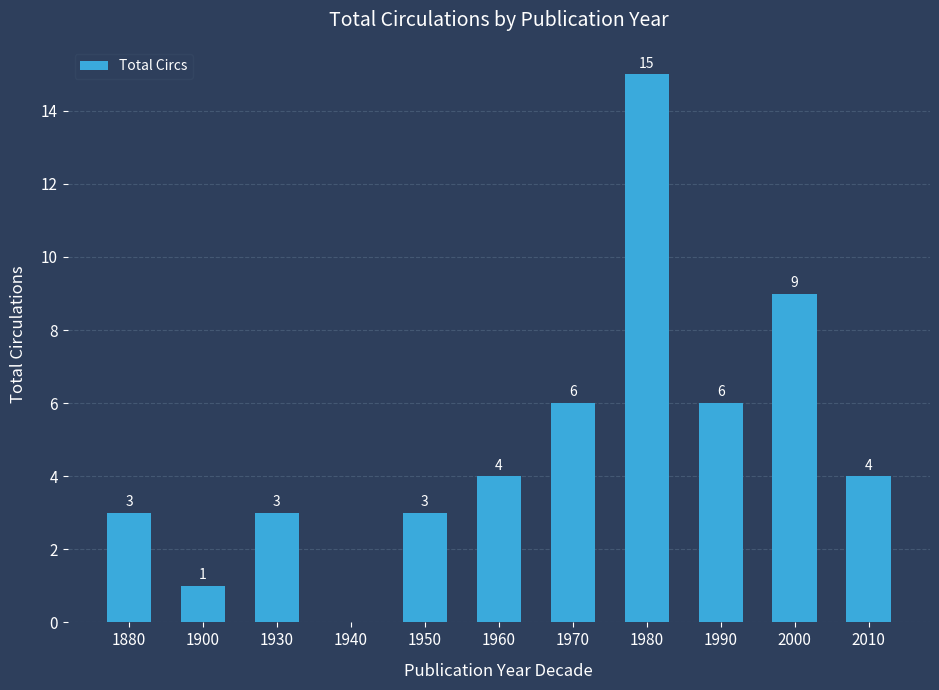

Read the value at 1960, to the nearest 5.

5